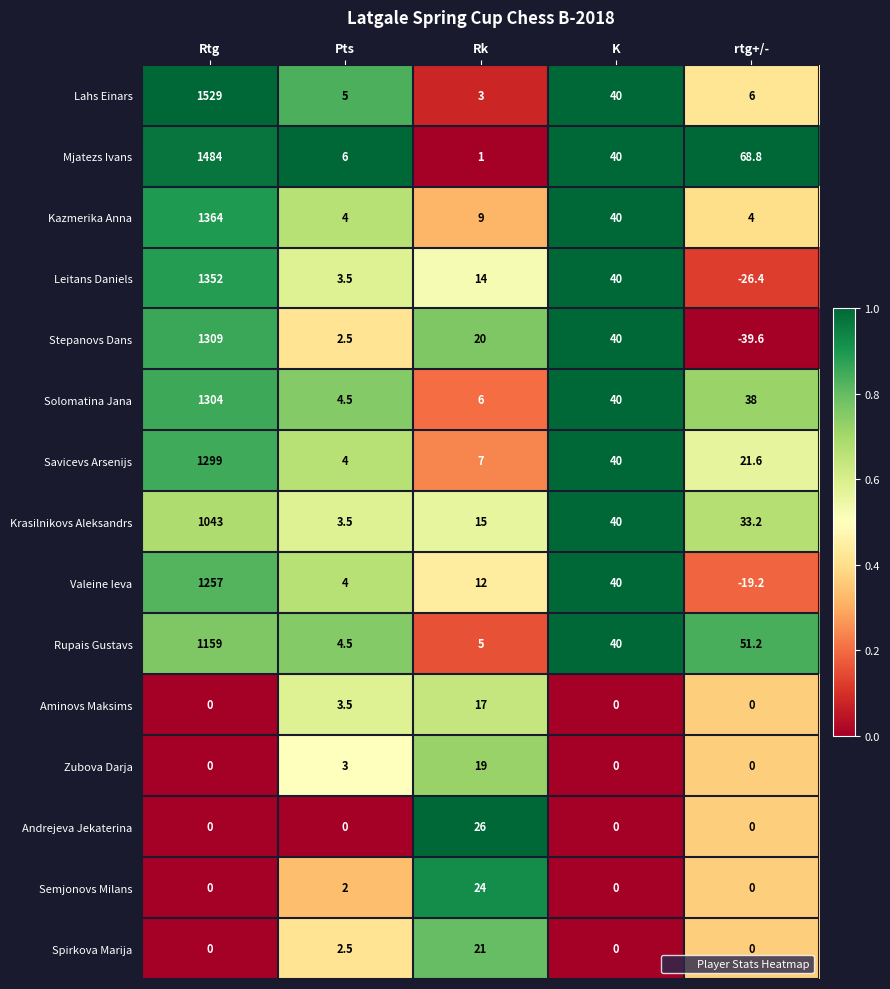

What is the sum of the Krasilnikovs Aleksandrs values at Pts and K?

43.5